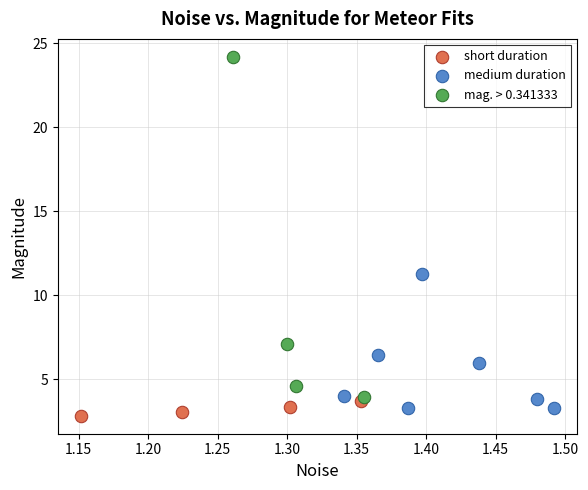

Which series contains the highest Y value?

mag. > 0.341333